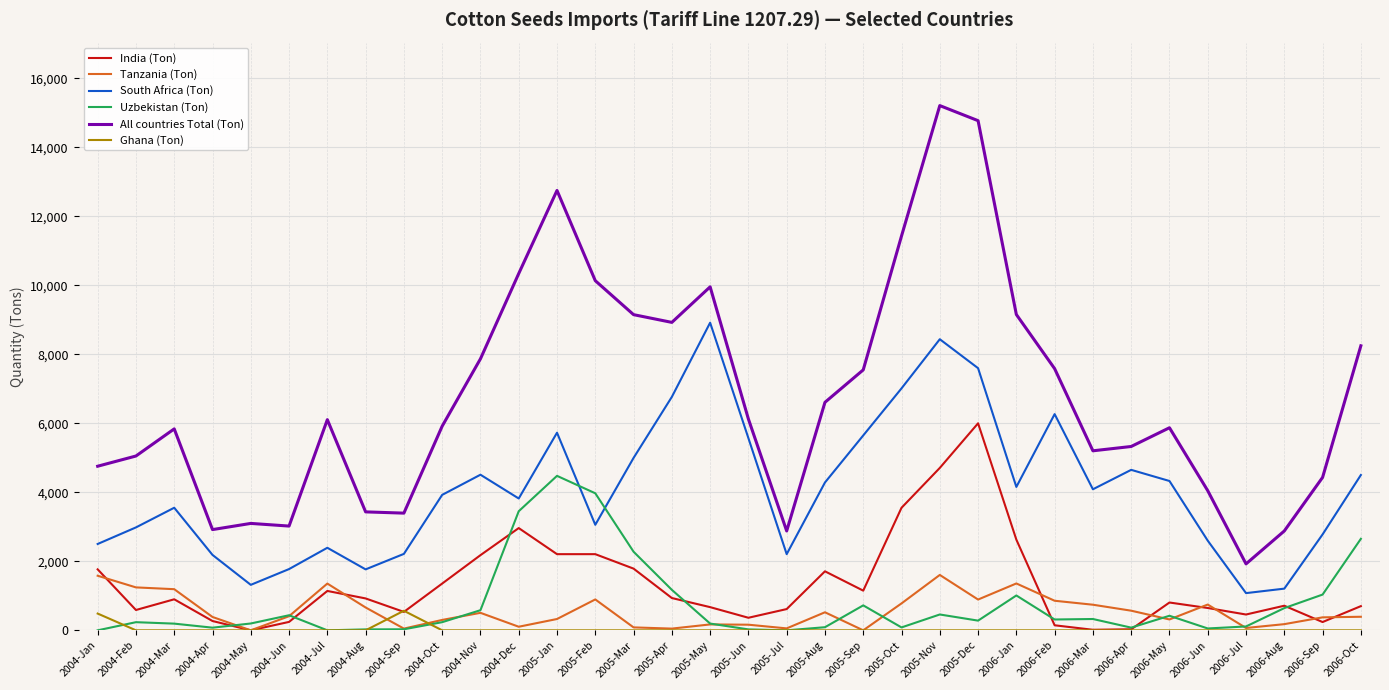

What is the average value of the India (Ton) series?

1328